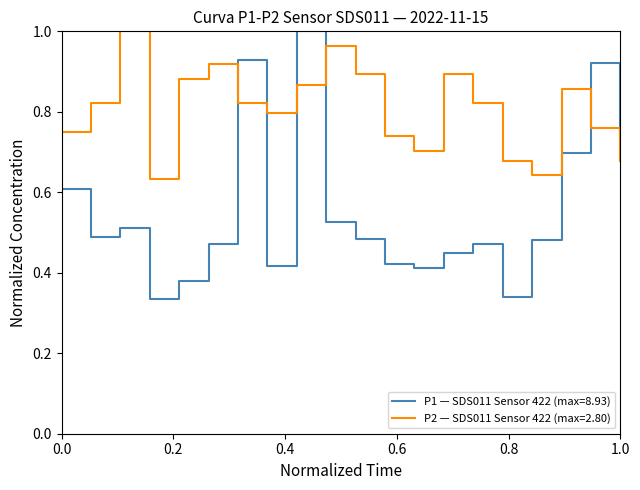

Which series has the largest total across all categories?

P2 — SDS011 Sensor 422 (max=2.80)